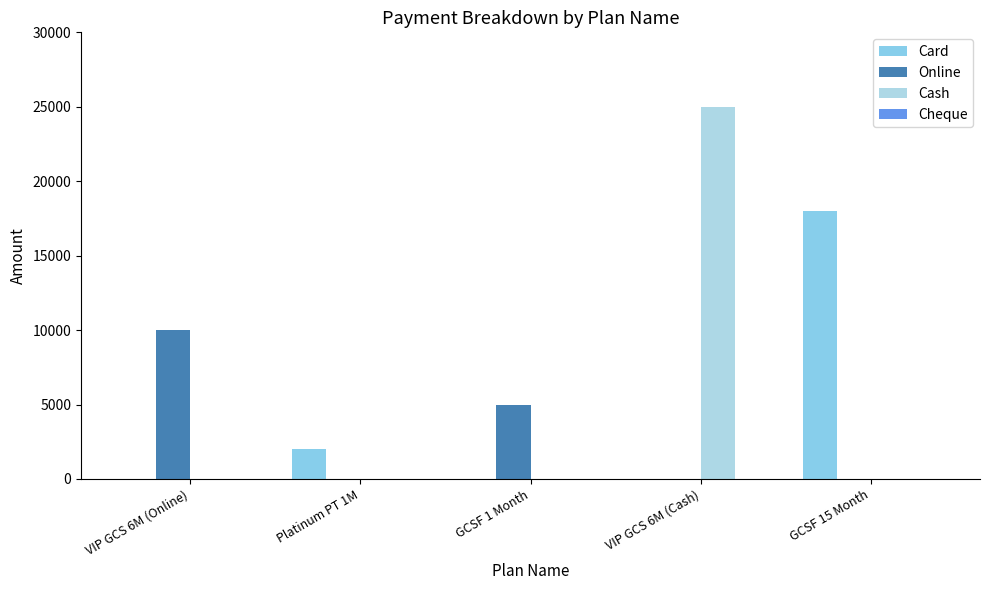

Are the bars grouped side by side (vs. stacked)?

Yes